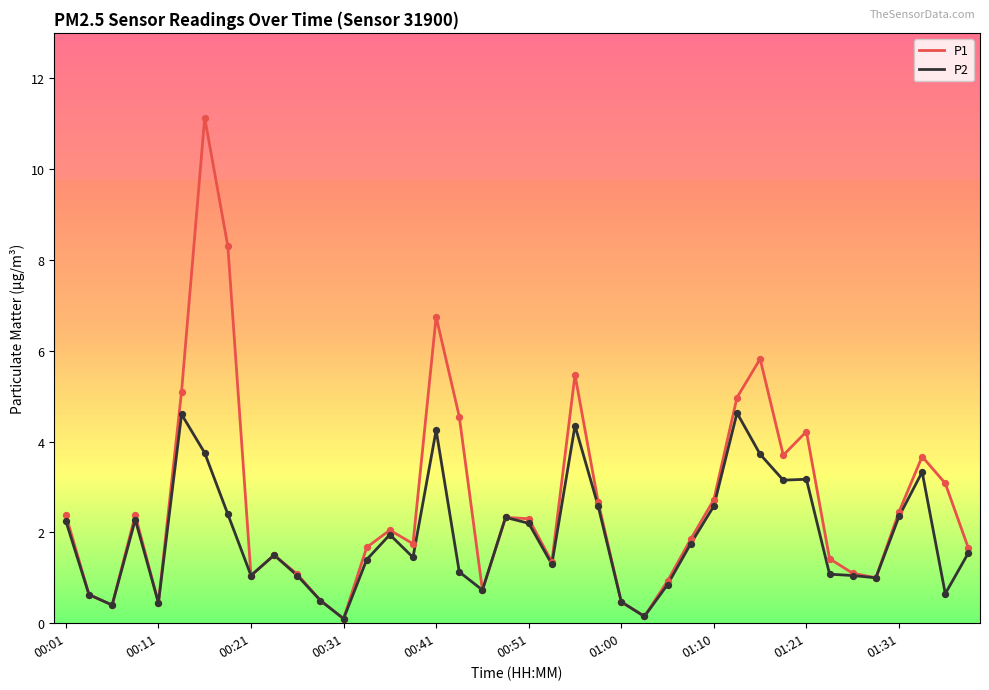

Which series has the largest total across all categories?

P1